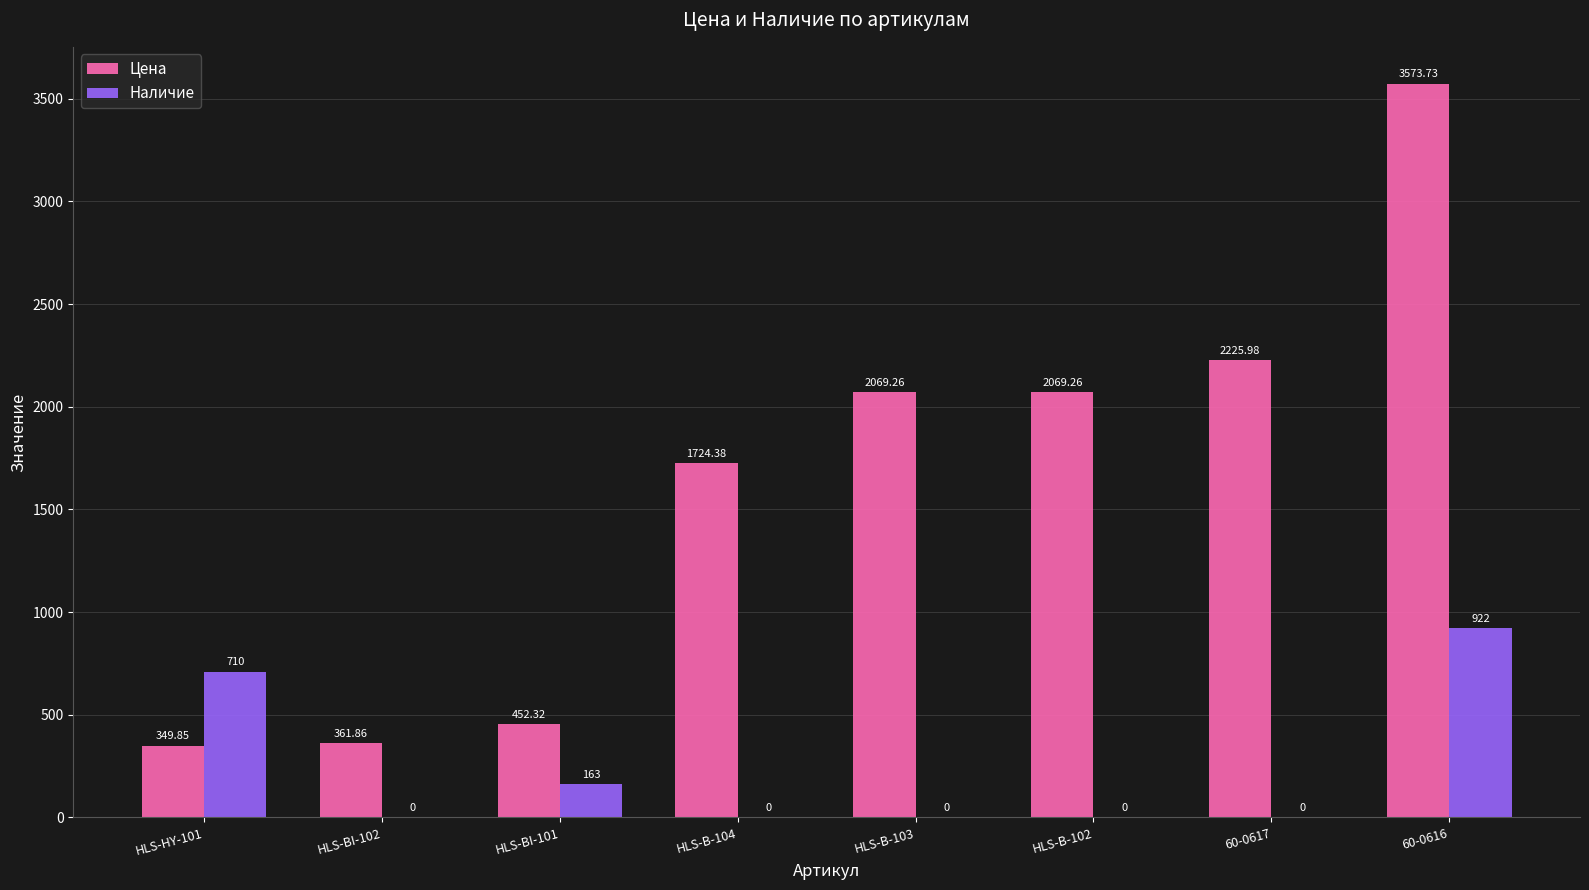

Which series changed the most between HLS-BI-101 and 60-0616?

Цена